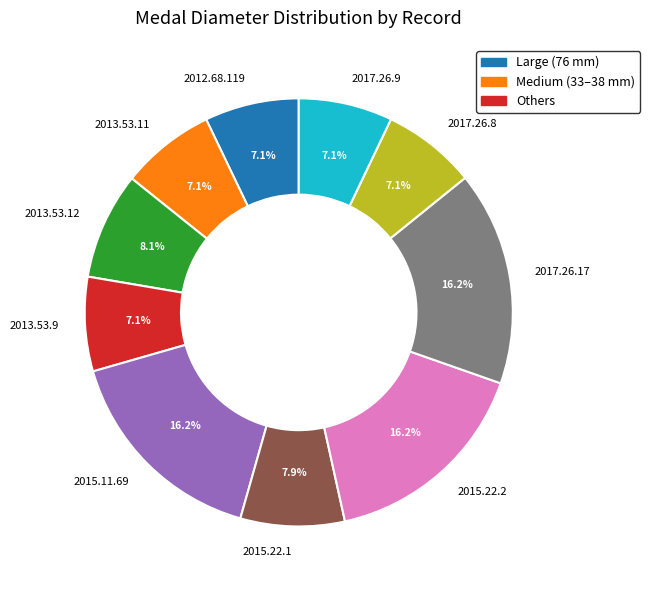

To the nearest percent, what portion does 2017.26.17 represent?

16%